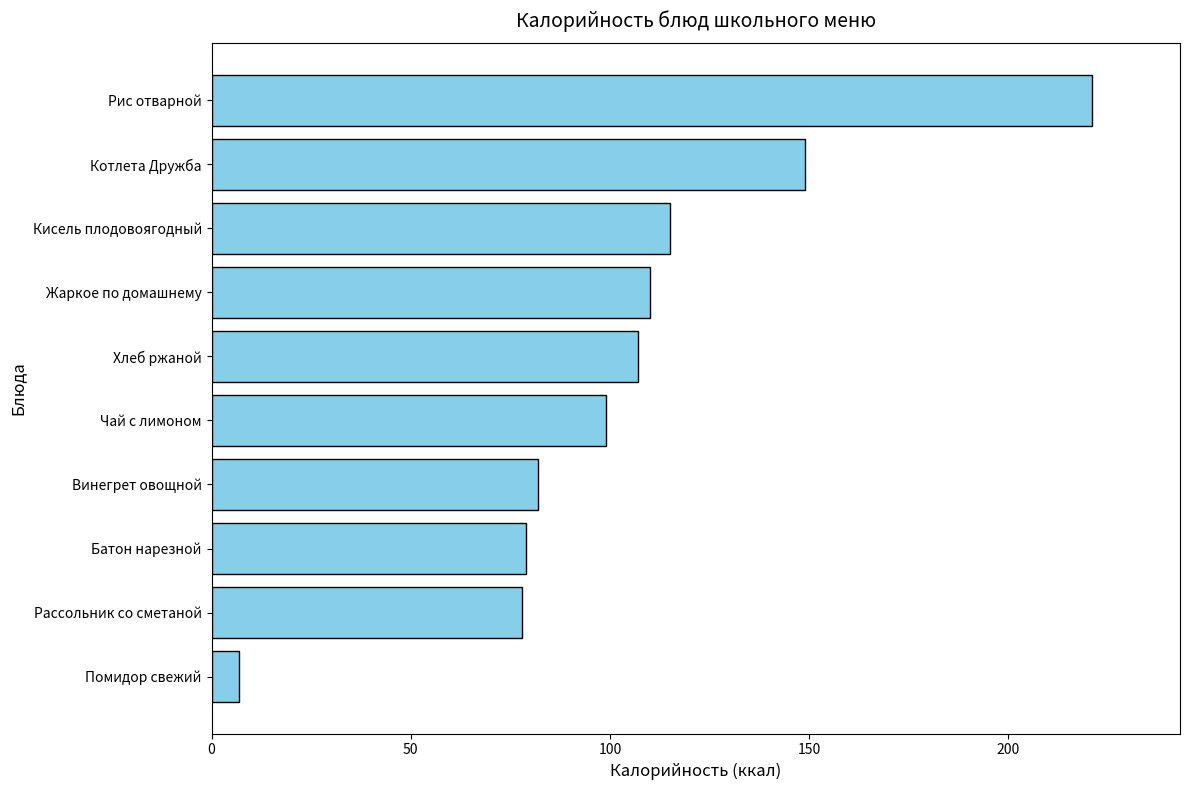

True or false: the data shows 141 at Чай с лимоном.

False